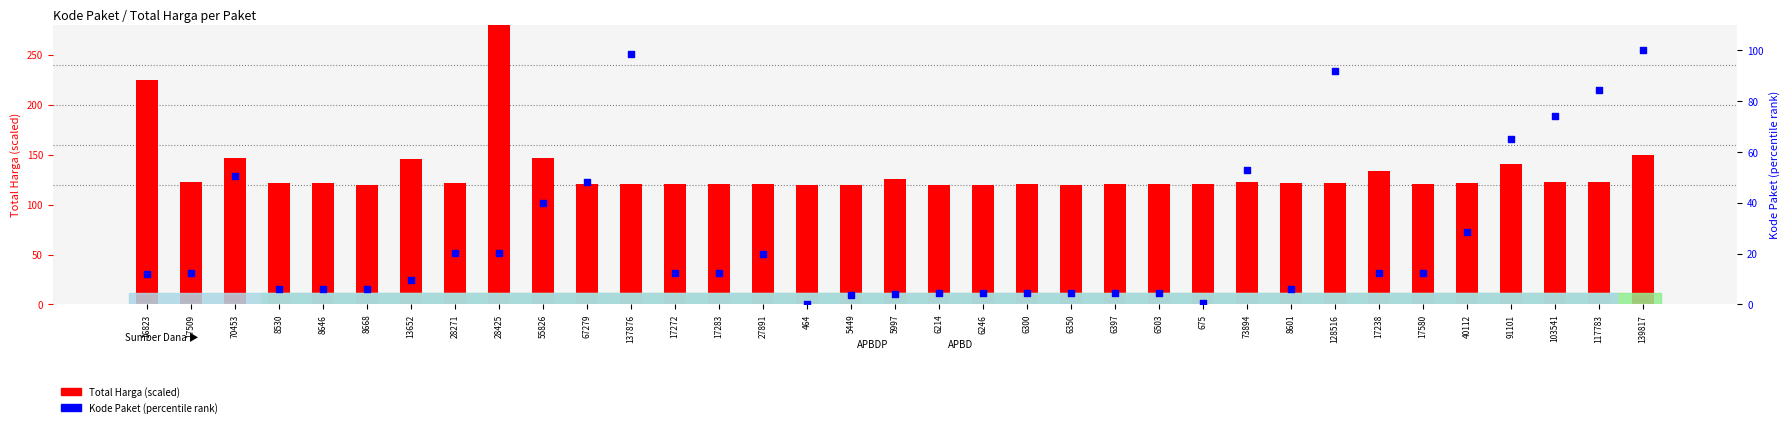

What is the total value across all series at 5997?

129.8